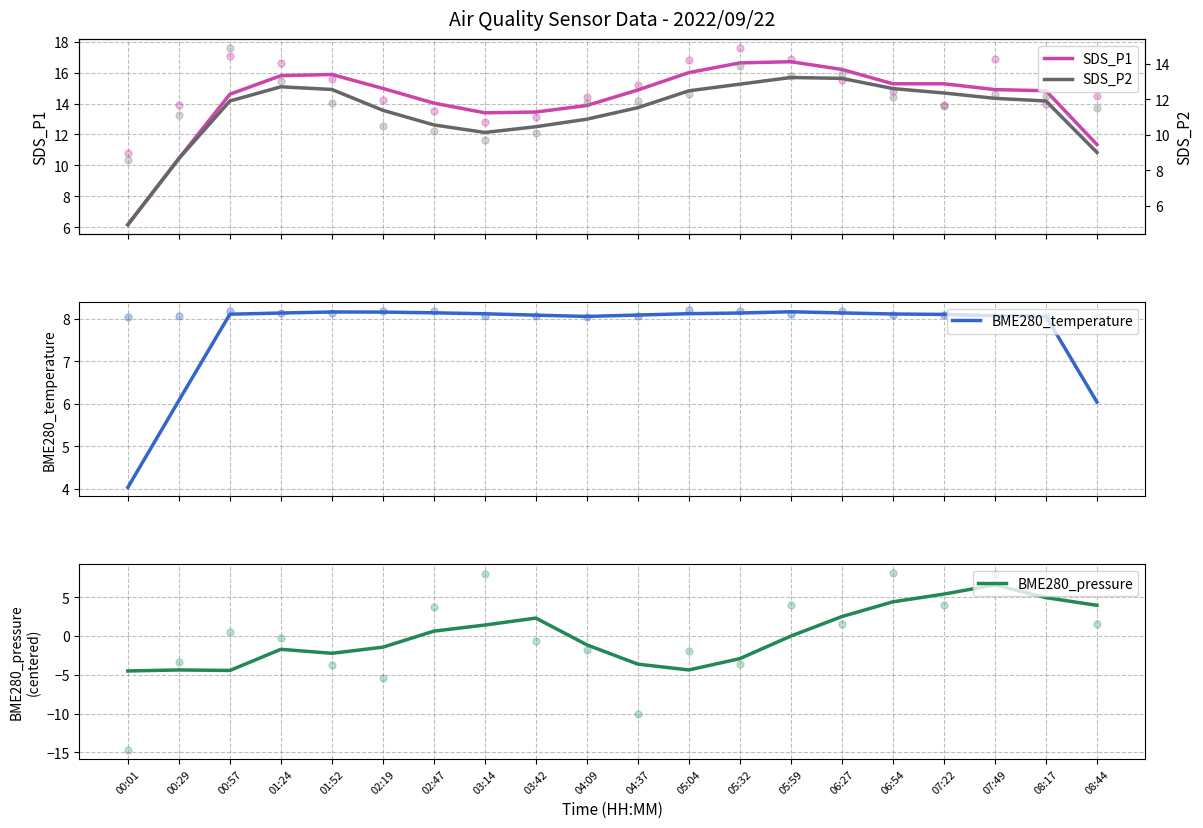

What are all the series names shown in the legend?

SDS_P1, SDS_P2, BME280_temperature, BME280_pressure